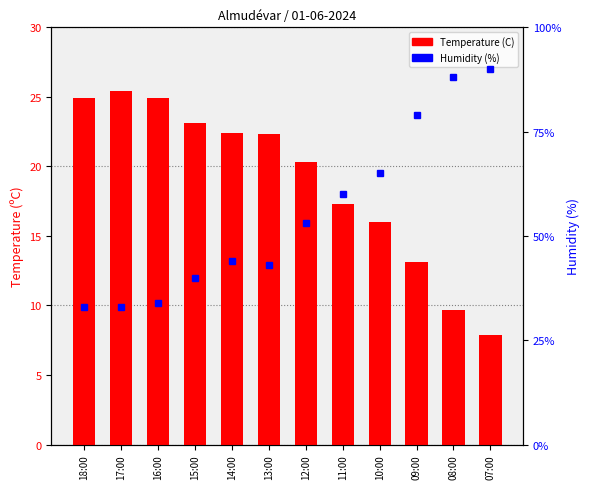

At which label is Humidity (%) closest to 61?

11:00